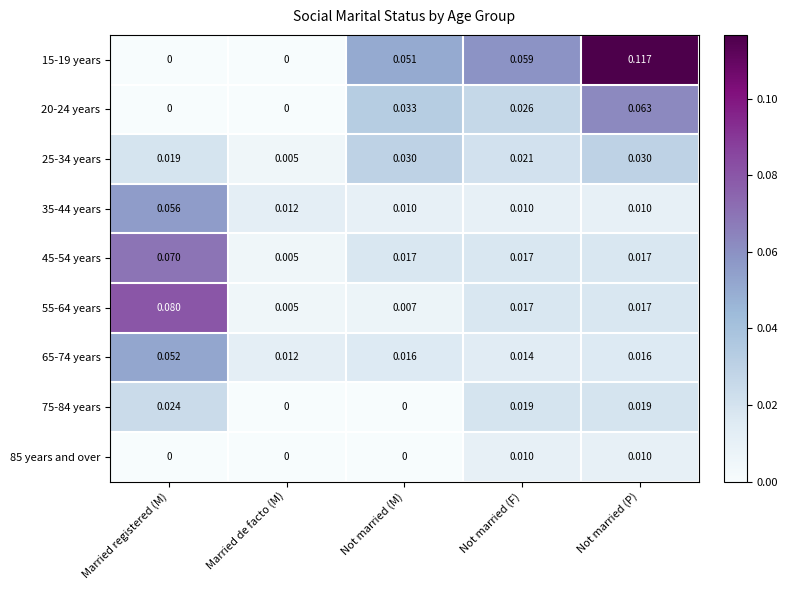

Which label corresponds to the largest value in the chart?

Not married (P)